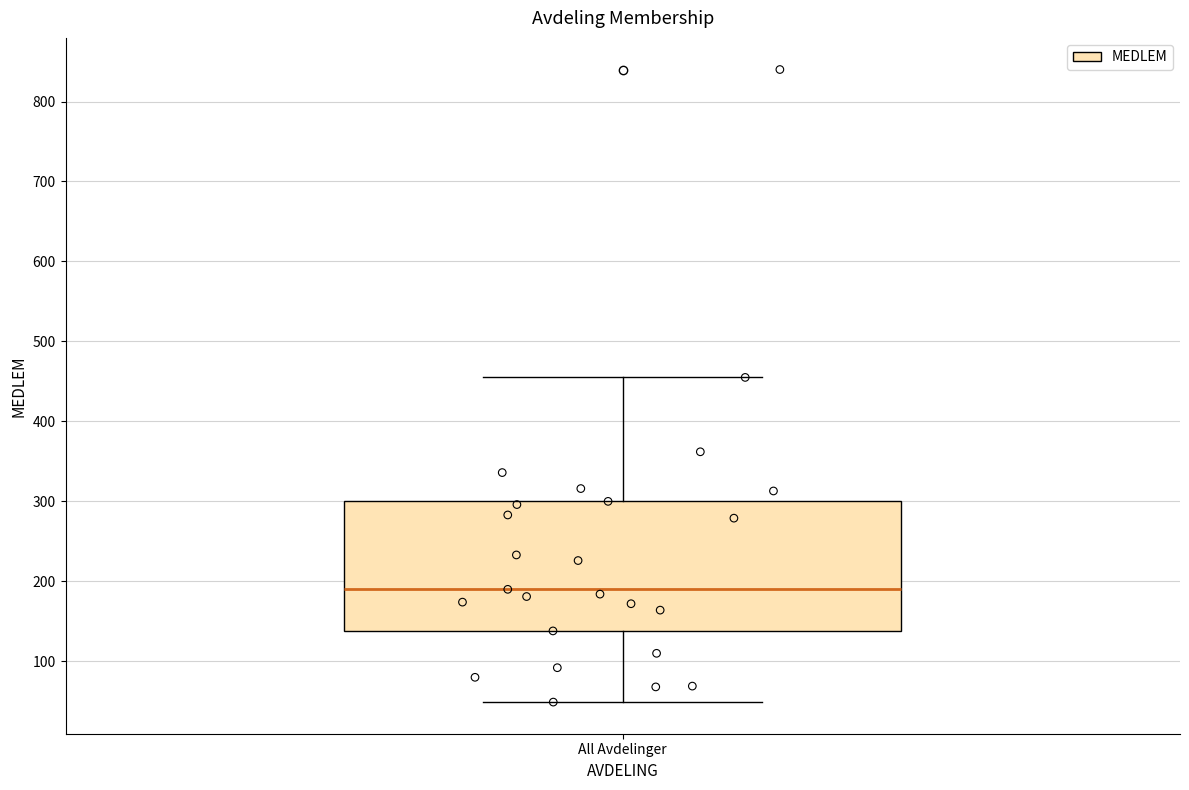

Read this box plot against the y-axis: the position of the median line, the range covered by the box, and the ends of both whiskers. The values are not printed on the chart, so give them approximately, as read against the axis.

median 190, box 140 to 300, whiskers 50 to 460